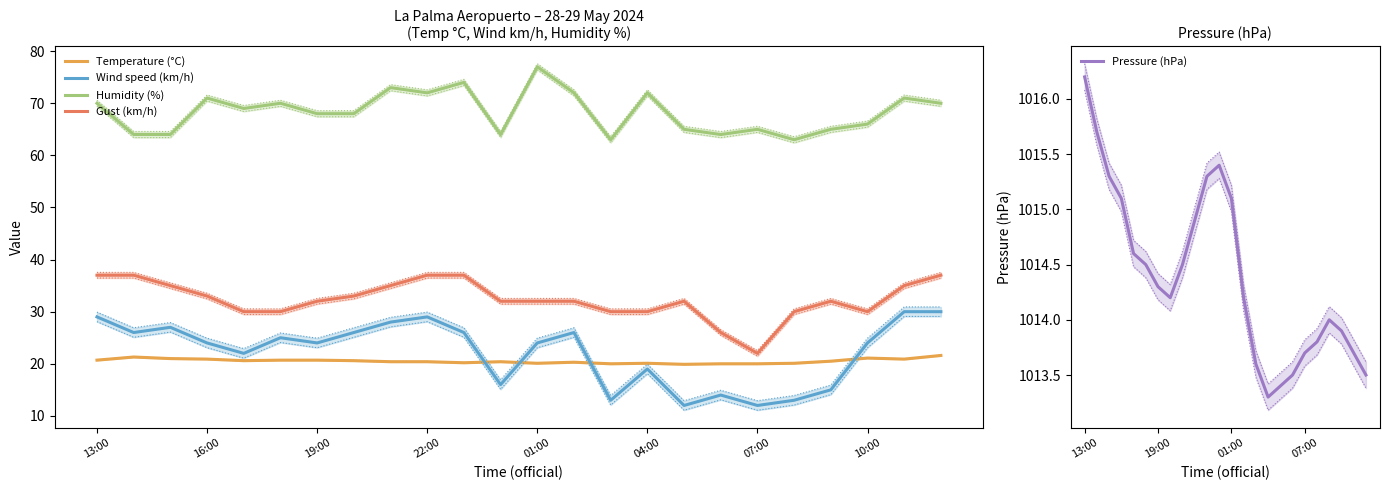

What is the minimum value for Gust (km/h)?

22.0